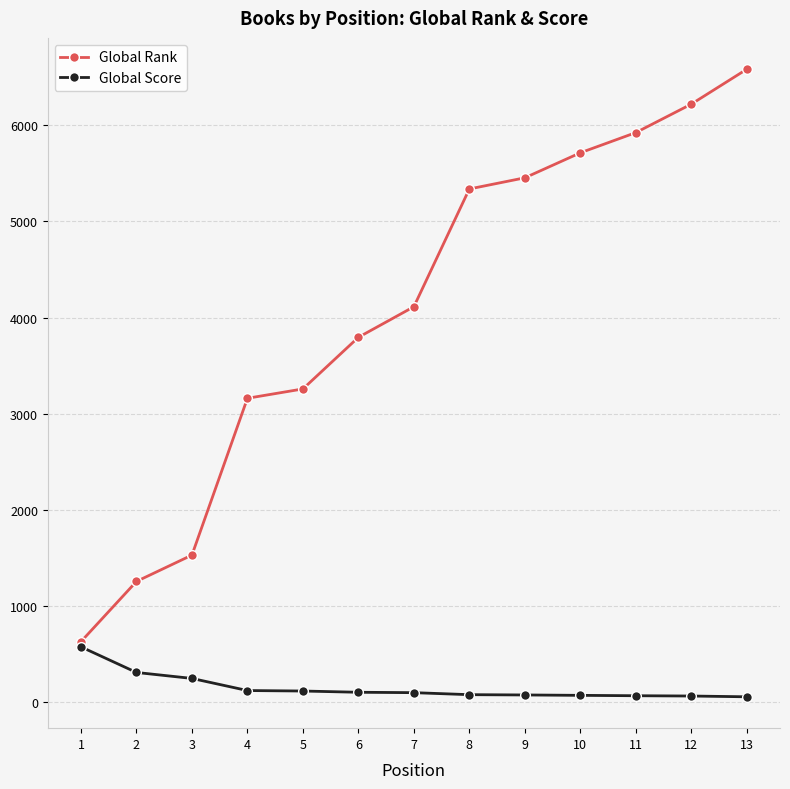

What is the spread (max minus min) of values at 2?

947